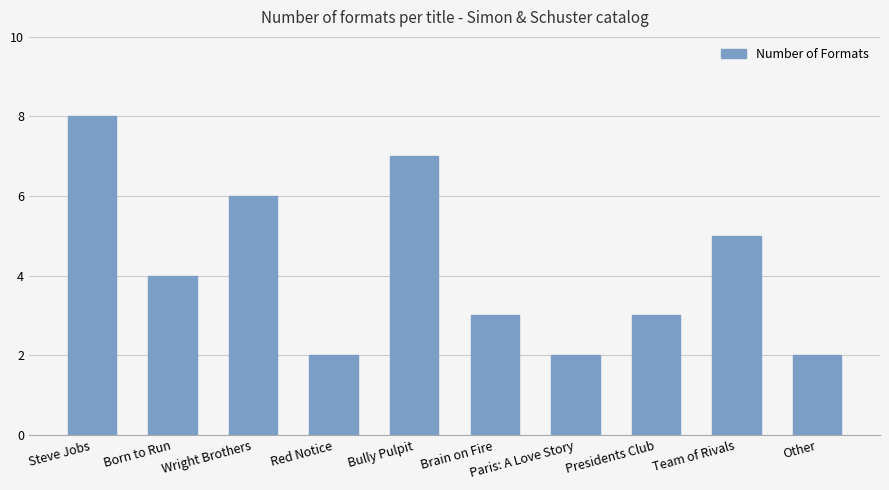

At which label is the value closest to 5?

Team of Rivals